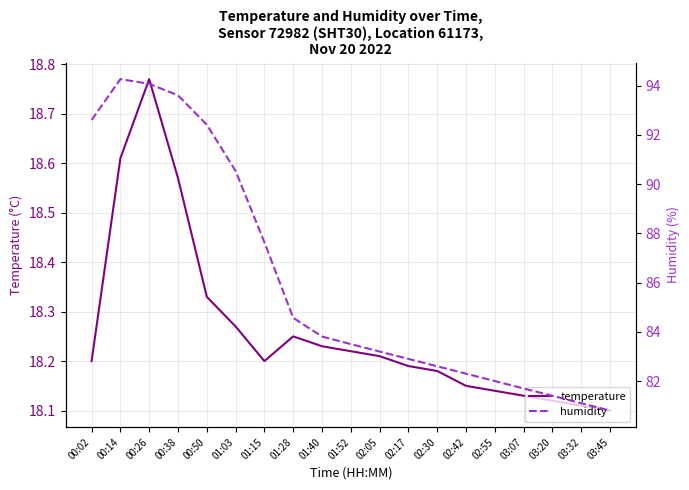

At which category does humidity reach its first local peak?

00:14